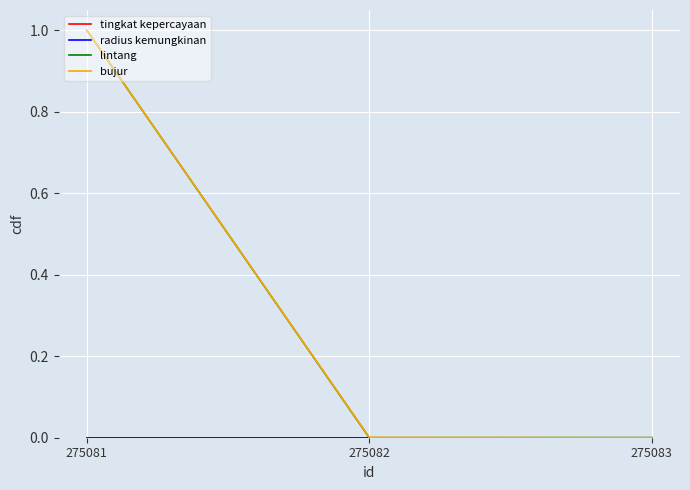

What is the difference between the maximum and minimum values in the bujur series?

1.0